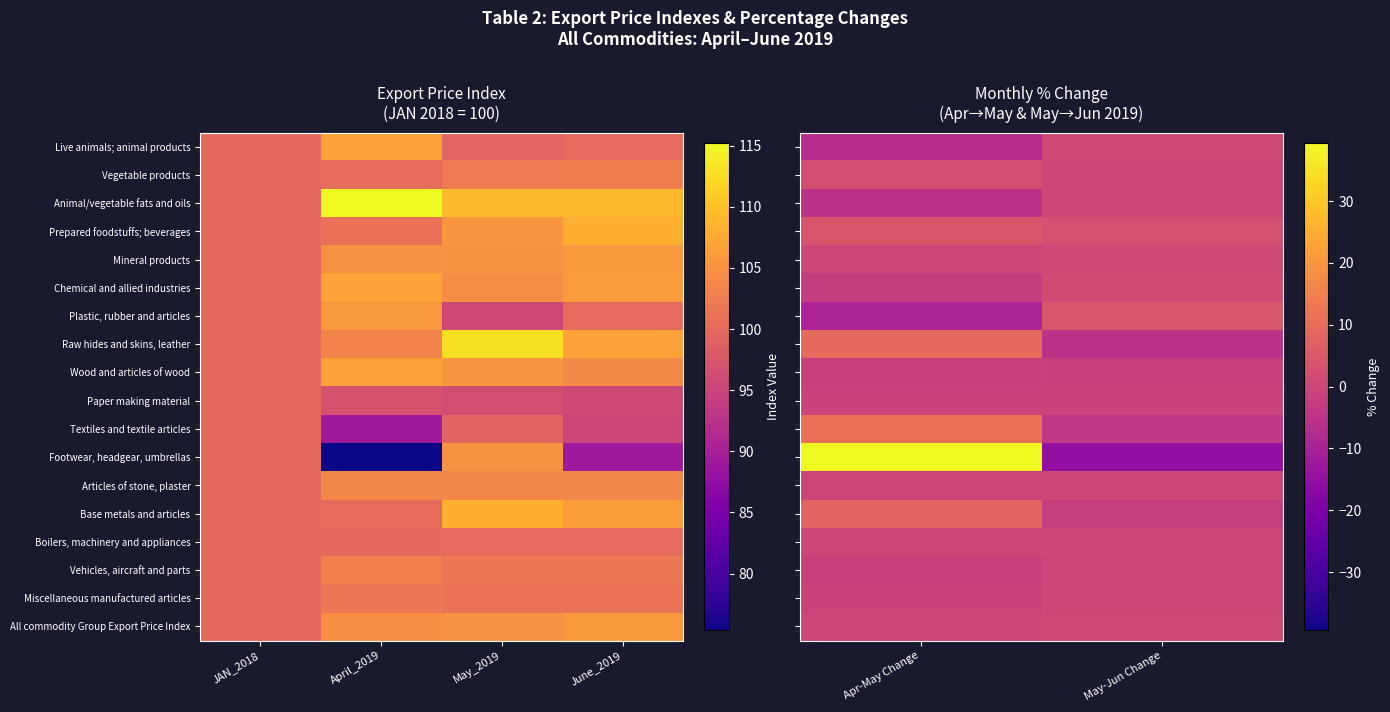

At which category is the sum across all series the highest?

Apr-May Change